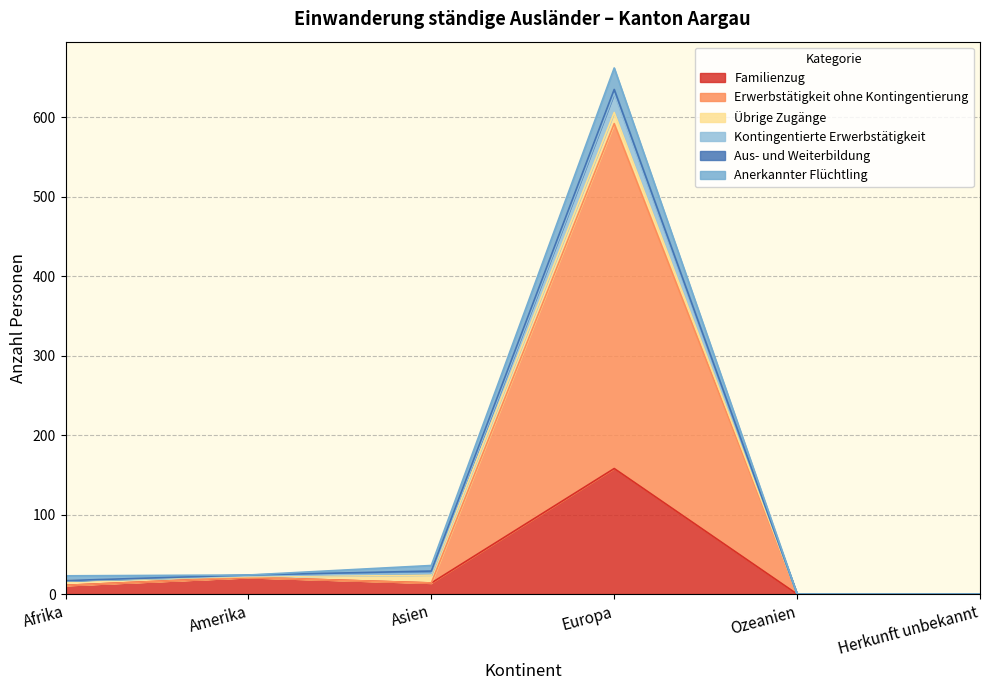

At which category is the sum across all series the highest?

Europa